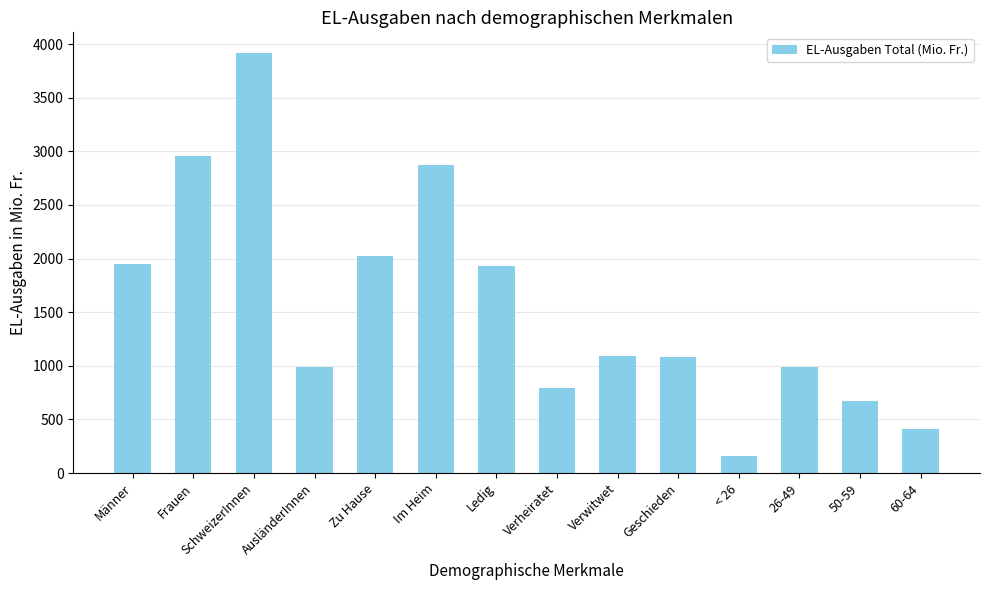

How many values are below 1092?

7